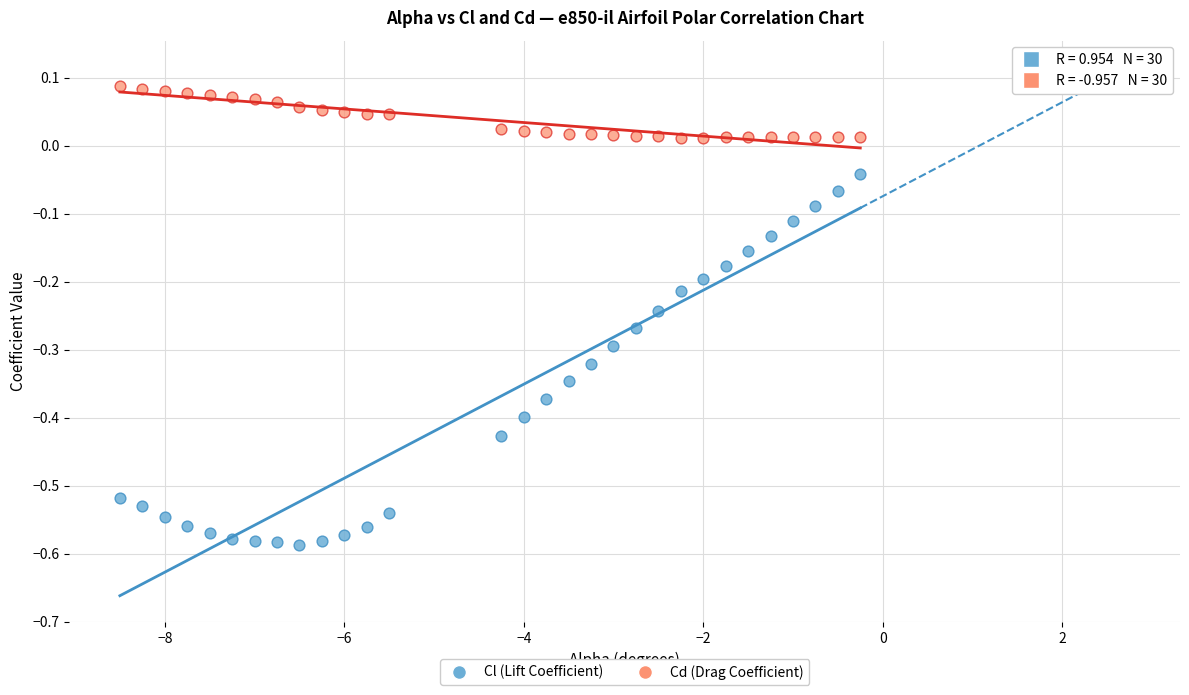

What is the X range (max minus min) for the scatter plot?

8.2